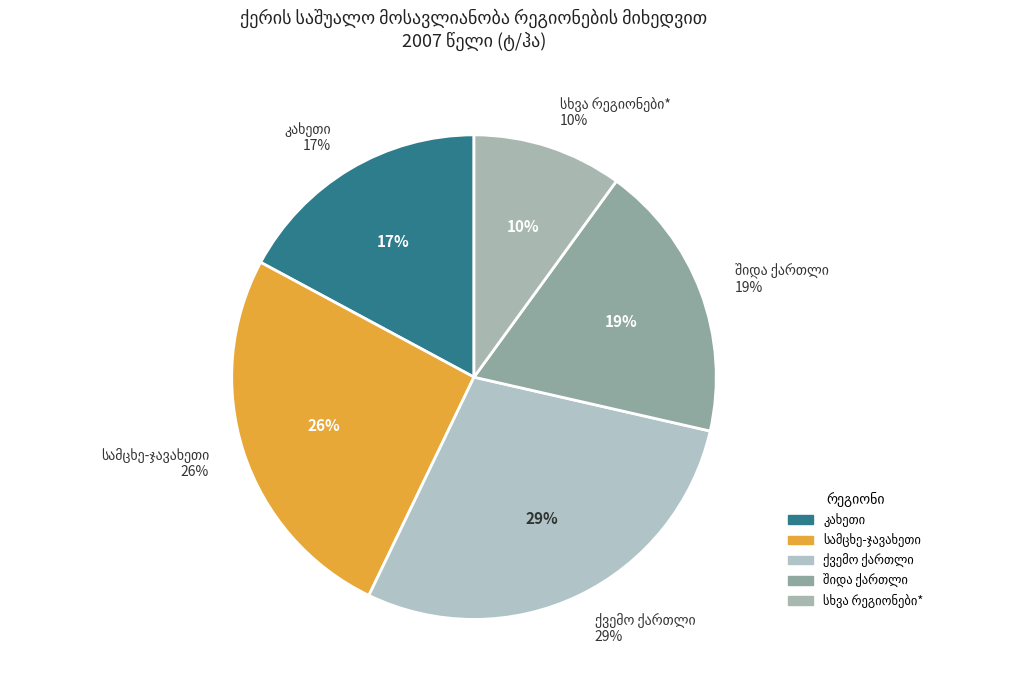

The სამცხე-ჯავახეთი slice represents 26% of the pie. True or false?

True